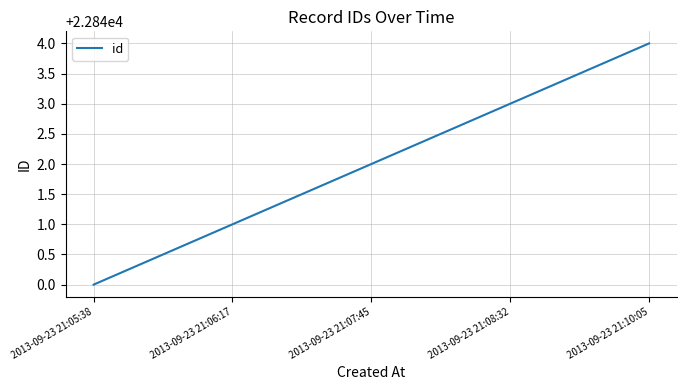

What is the difference between the second highest and minimum values?

3